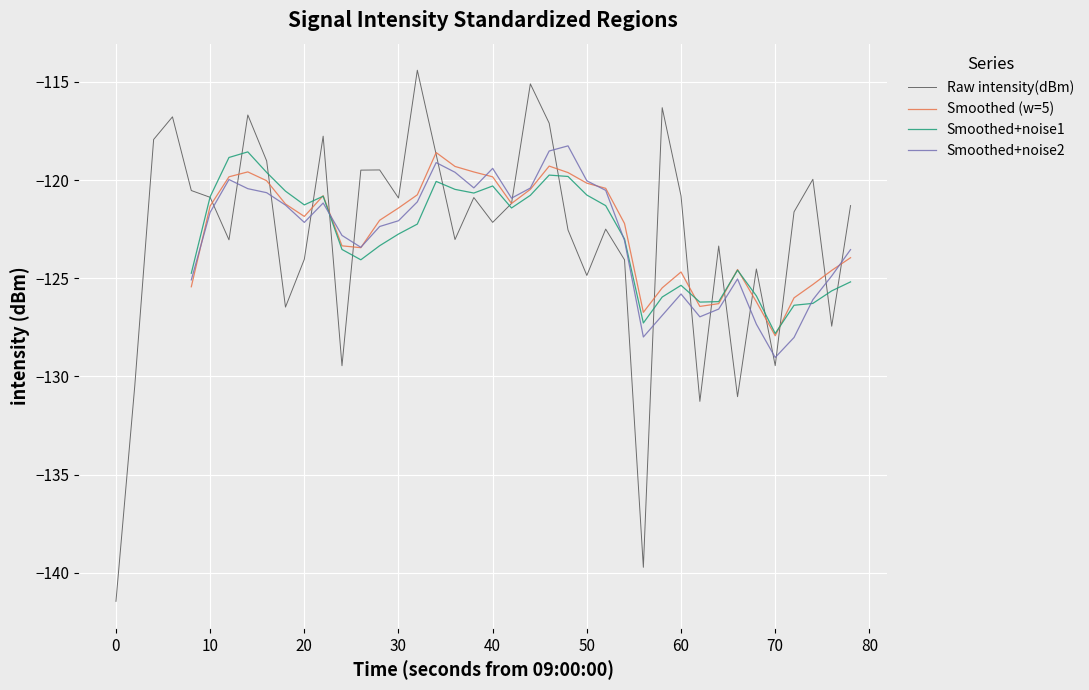

What is the maximum value for Raw intensity(dBm)?

-114.4